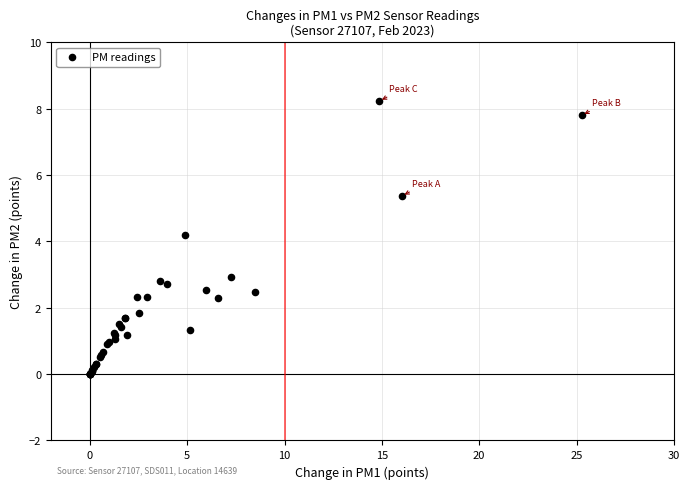

What Y value in the scatter plot is closest to 4?

4.2